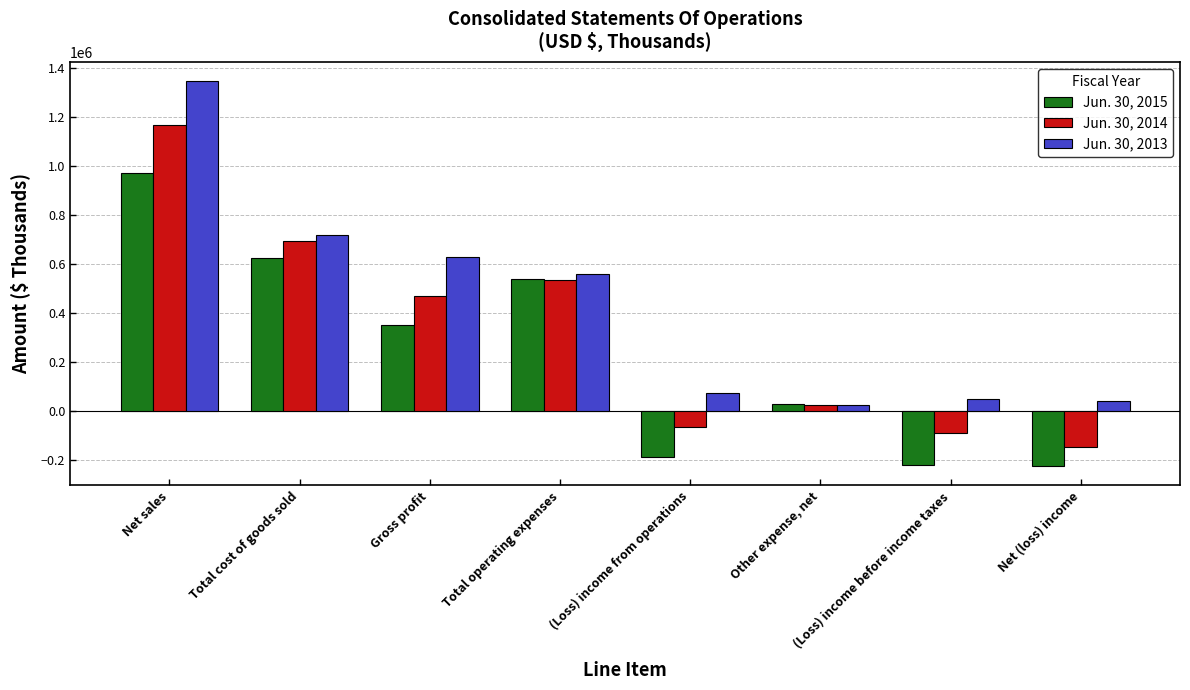

What is the label of the 2nd bar from the right?

(Loss) income before income taxes